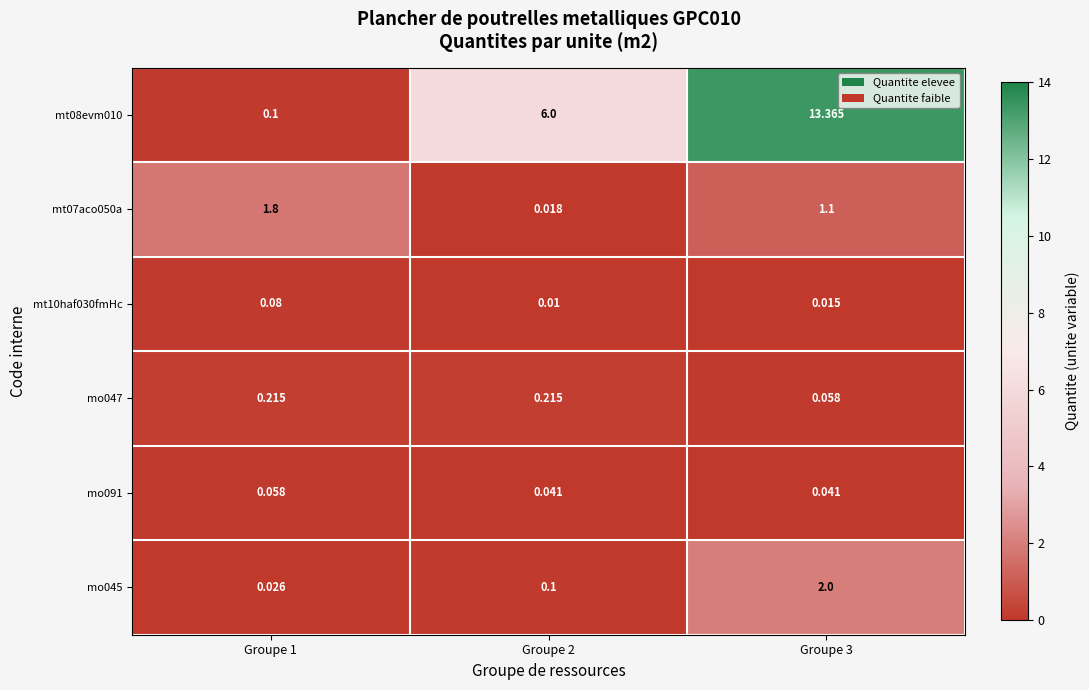

Which series has the largest total across all categories?

mt08evm010